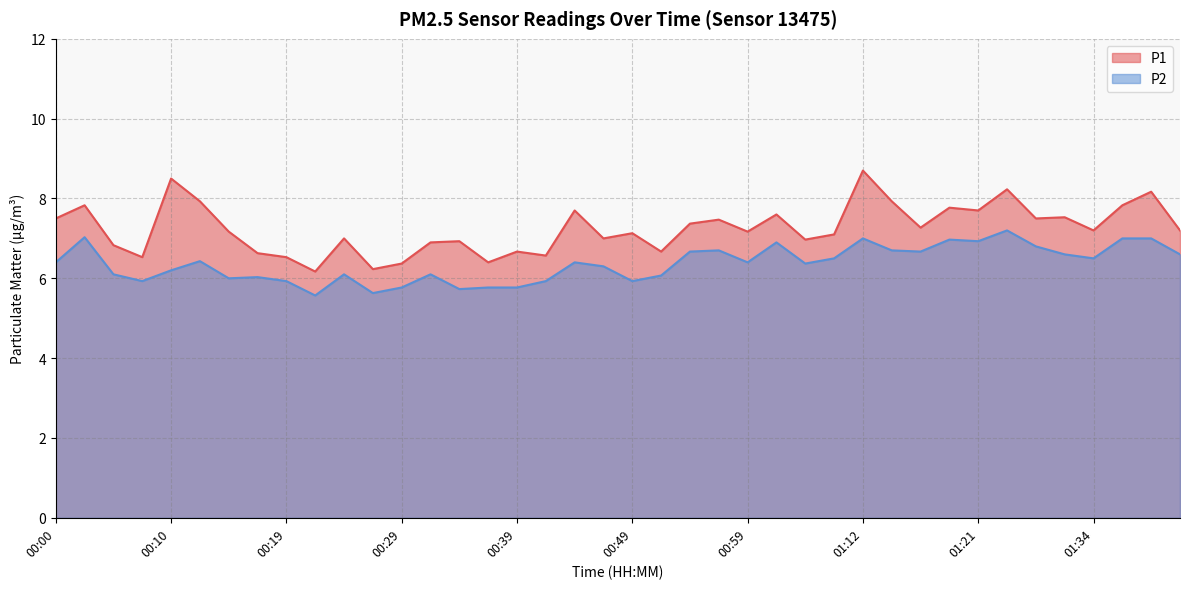

What is the total value across all series at 01:30?

14.3